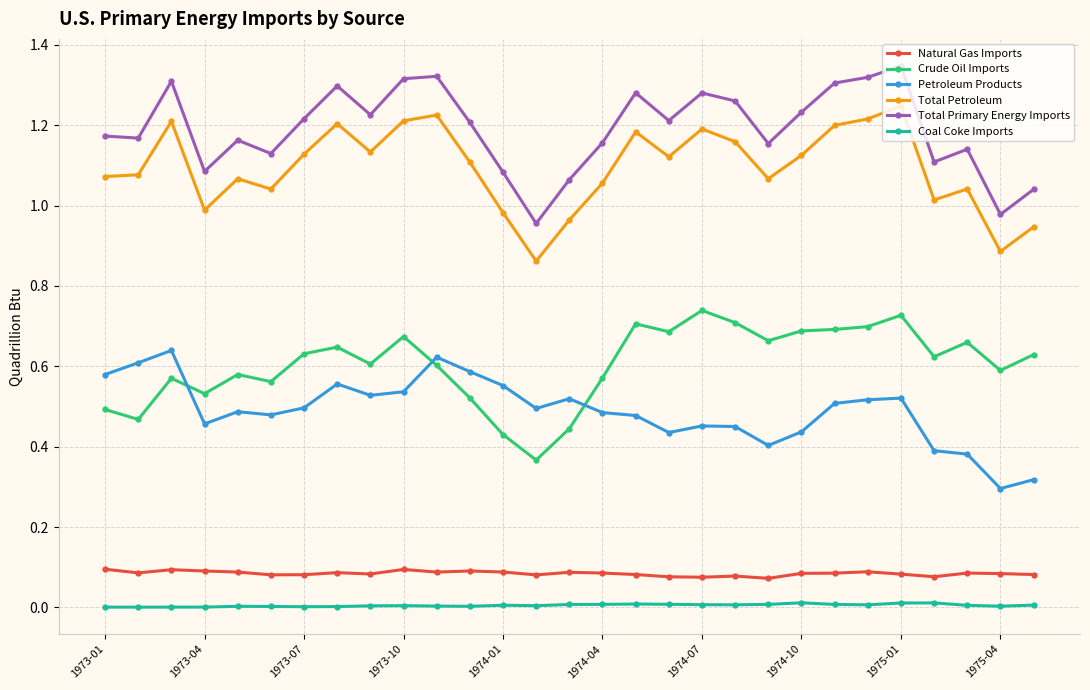

Is this an area chart (filled region under the line)?

No